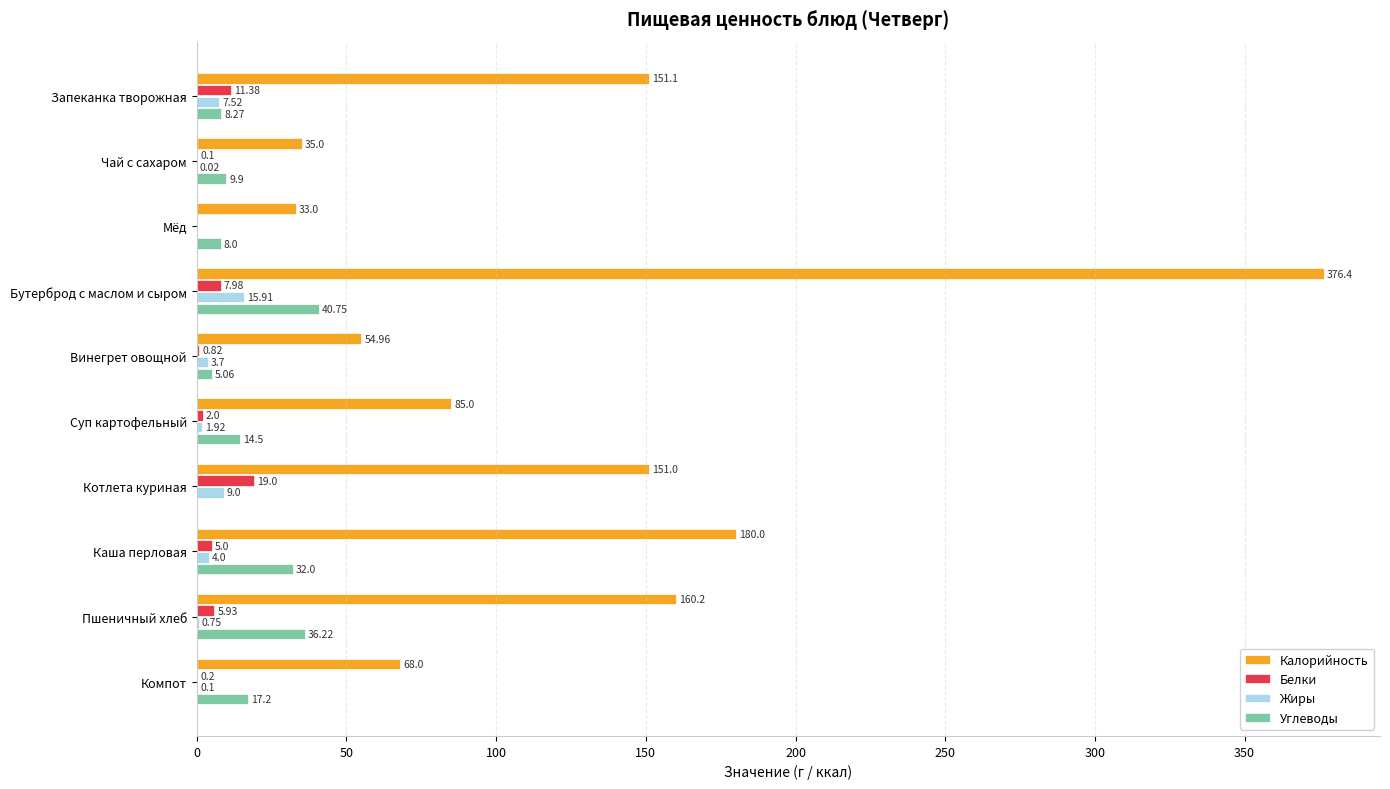

Where is Калорийность nearest to the value 204?

Каша перловая